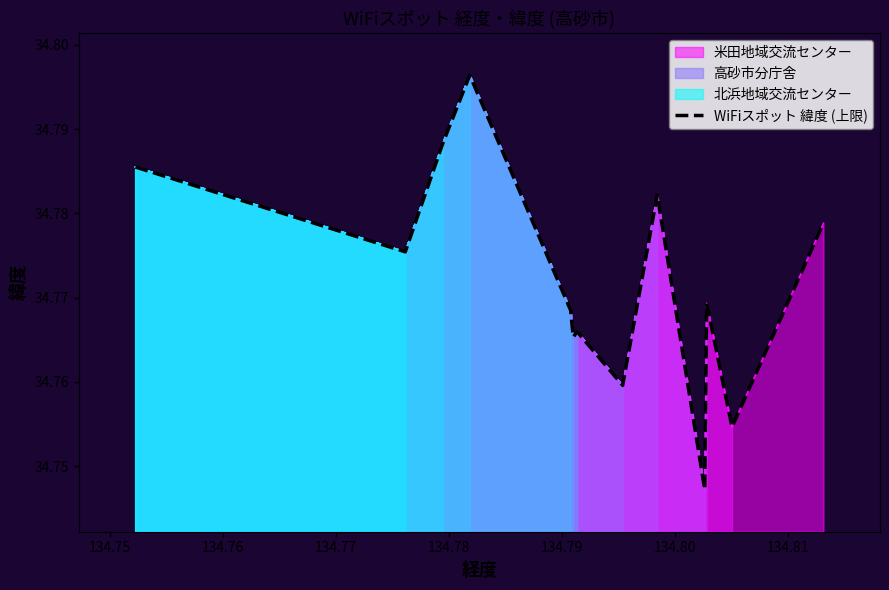

What is the value of the 9th point from the left?

34.8